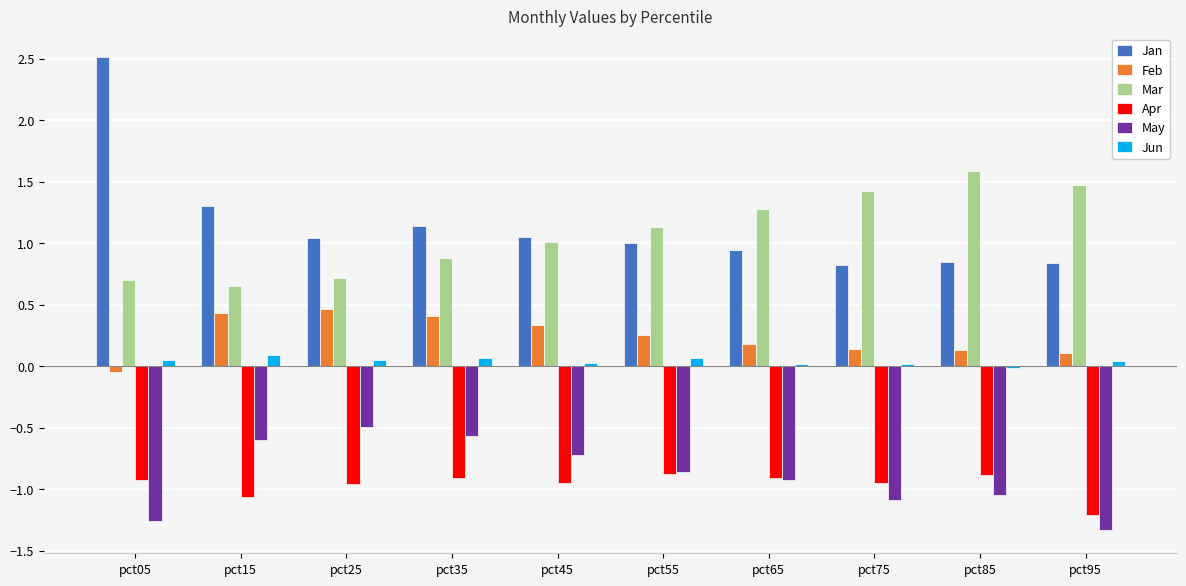

At how many categories does at least one series exceed 2?

1